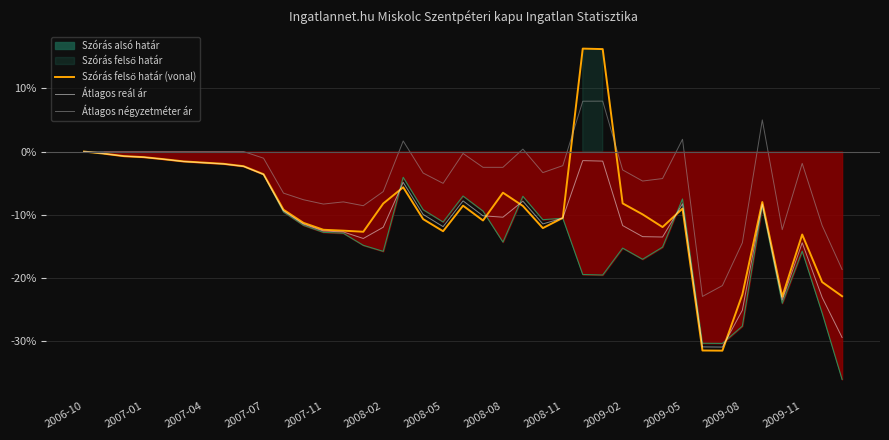

List the series in order of their peak value, highest first.

Szórás felső határ (vonal), Átlagos négyzetméter ár, Átlagos reál ár